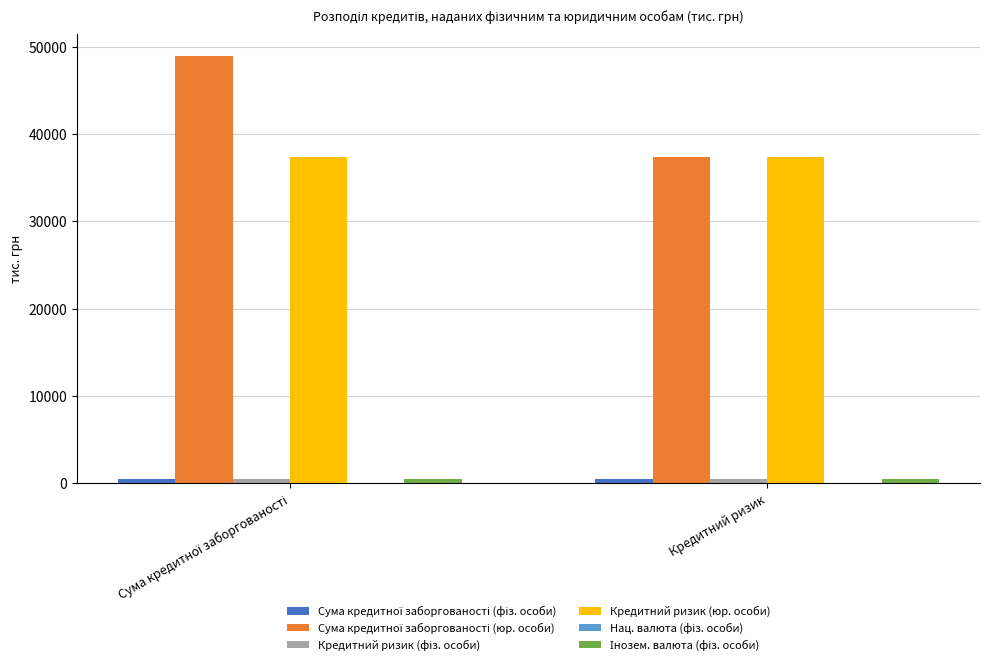

What is the greatest value displayed?

48956.4